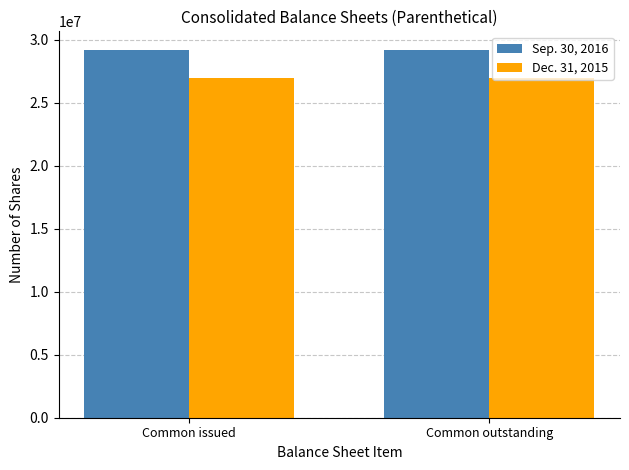

Reading left to right, what are all the values shown in this chart?

Sep. 30, 2016: Common issued=29218531	Common outstanding=29218531
Dec. 31, 2015: Common issued=26991493	Common outstanding=26991493